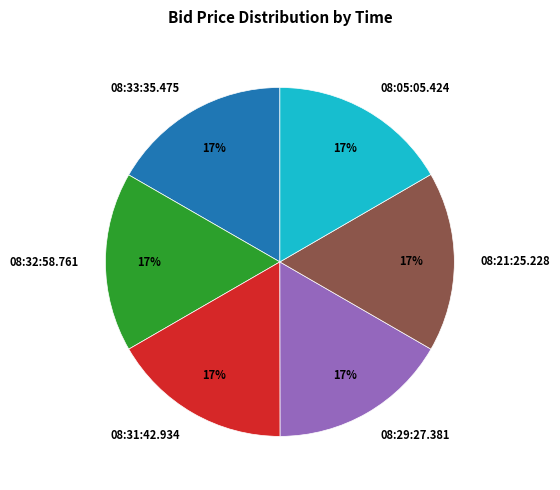

Do 08:29:27.381 and 08:05:05.424 together represent more than half of the pie?

No